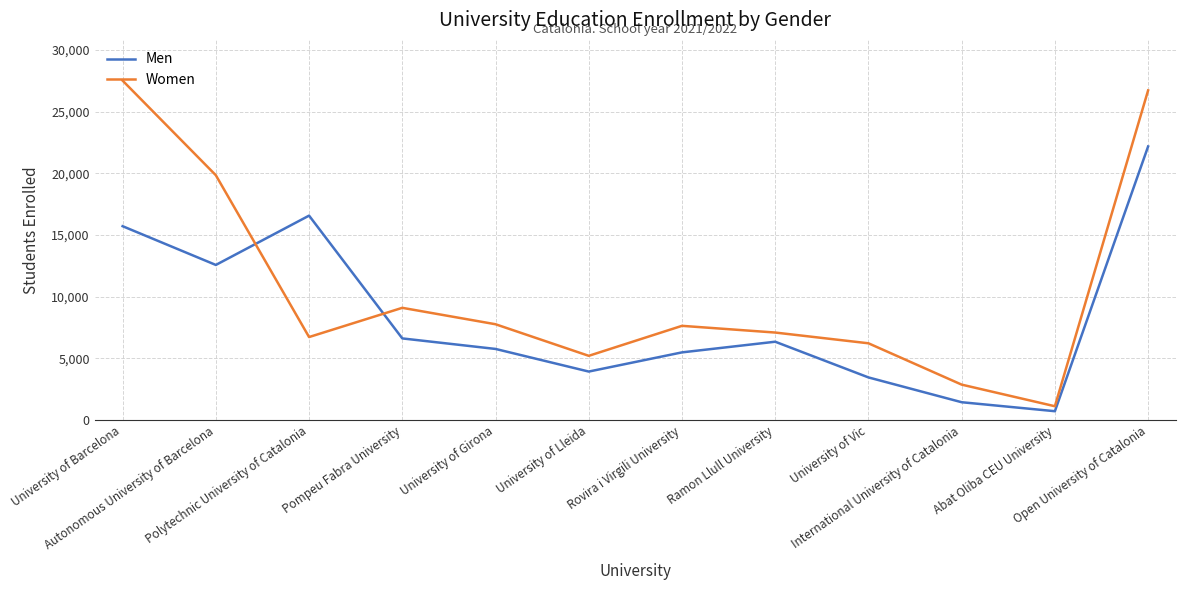

True or false: Women and Men cross at least once.

True